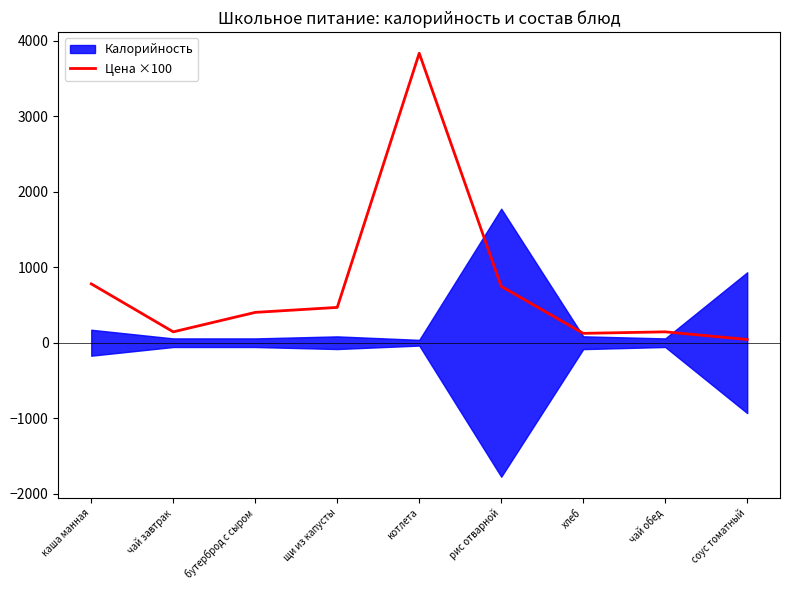

How many lines are shown in the chart?

1